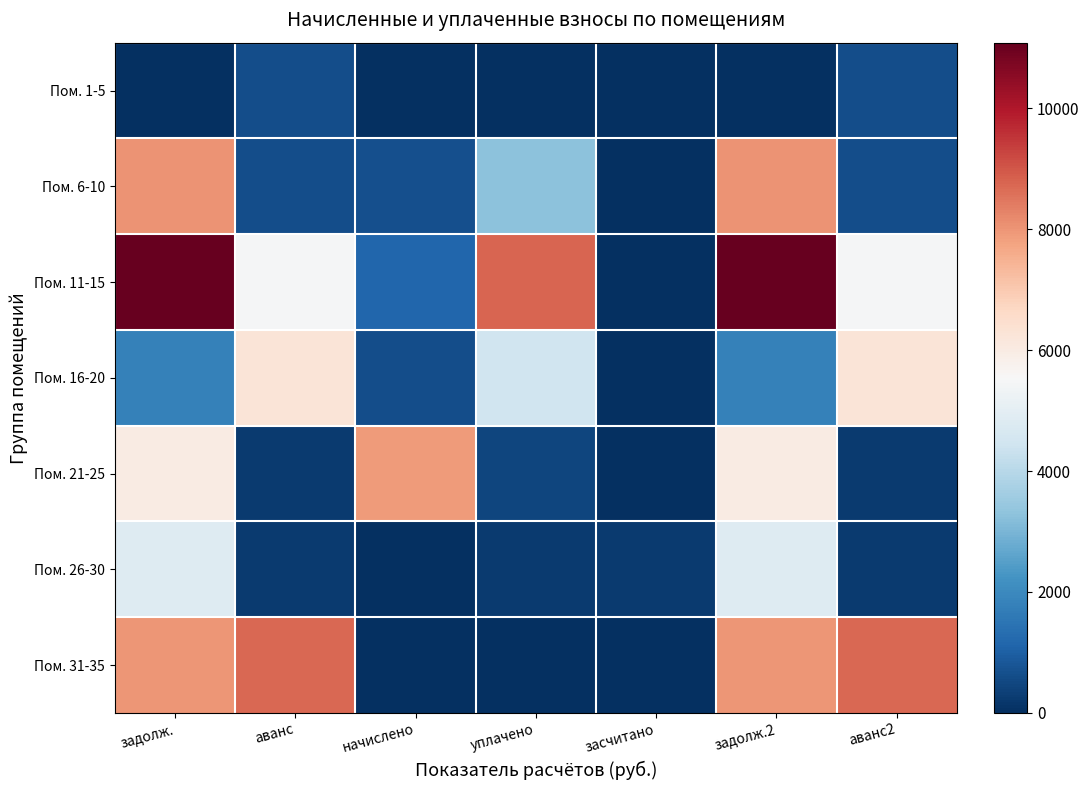

What is the spread (max minus min) of values at задолж.2?

11084.9